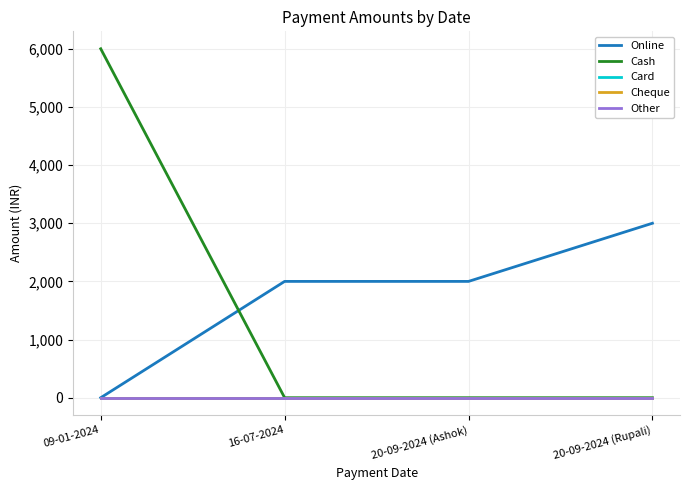

At which label does Card reach its minimum?

09-01-2024